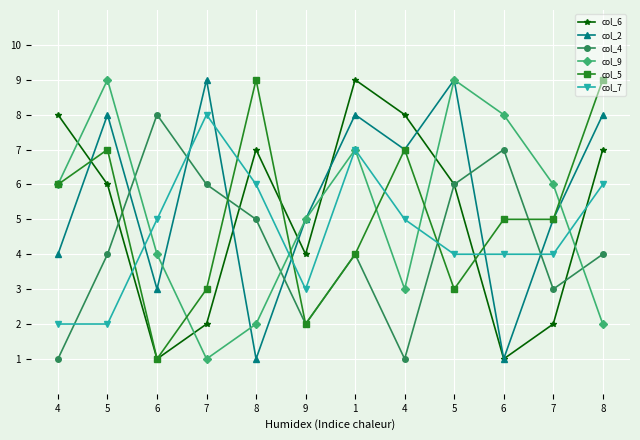

At which label does col_2 first exceed 7?

5